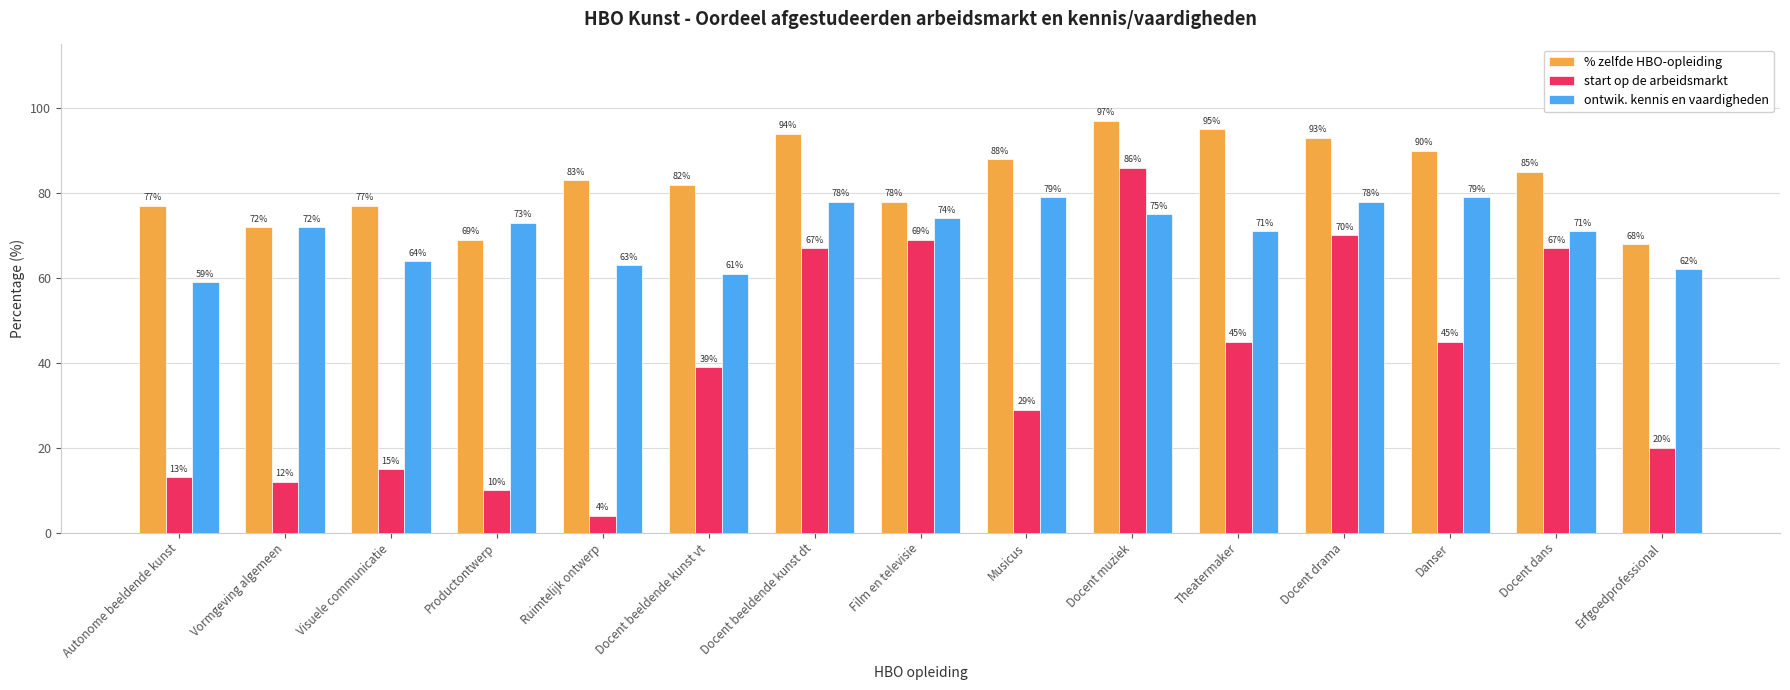

Rank the series by their maximum value, from highest to lowest.

% zelfde HBO-opleiding, start op de arbeidsmarkt, ontwik. kennis en vaardigheden